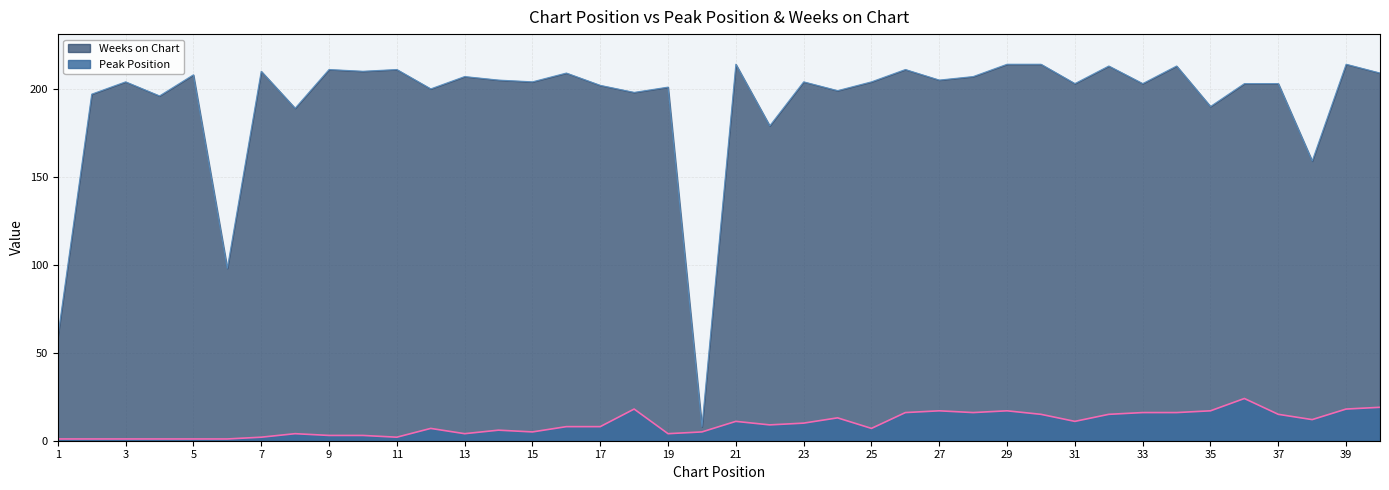

Between 17 and 38, which series saw the biggest shift?

Weeks on Chart